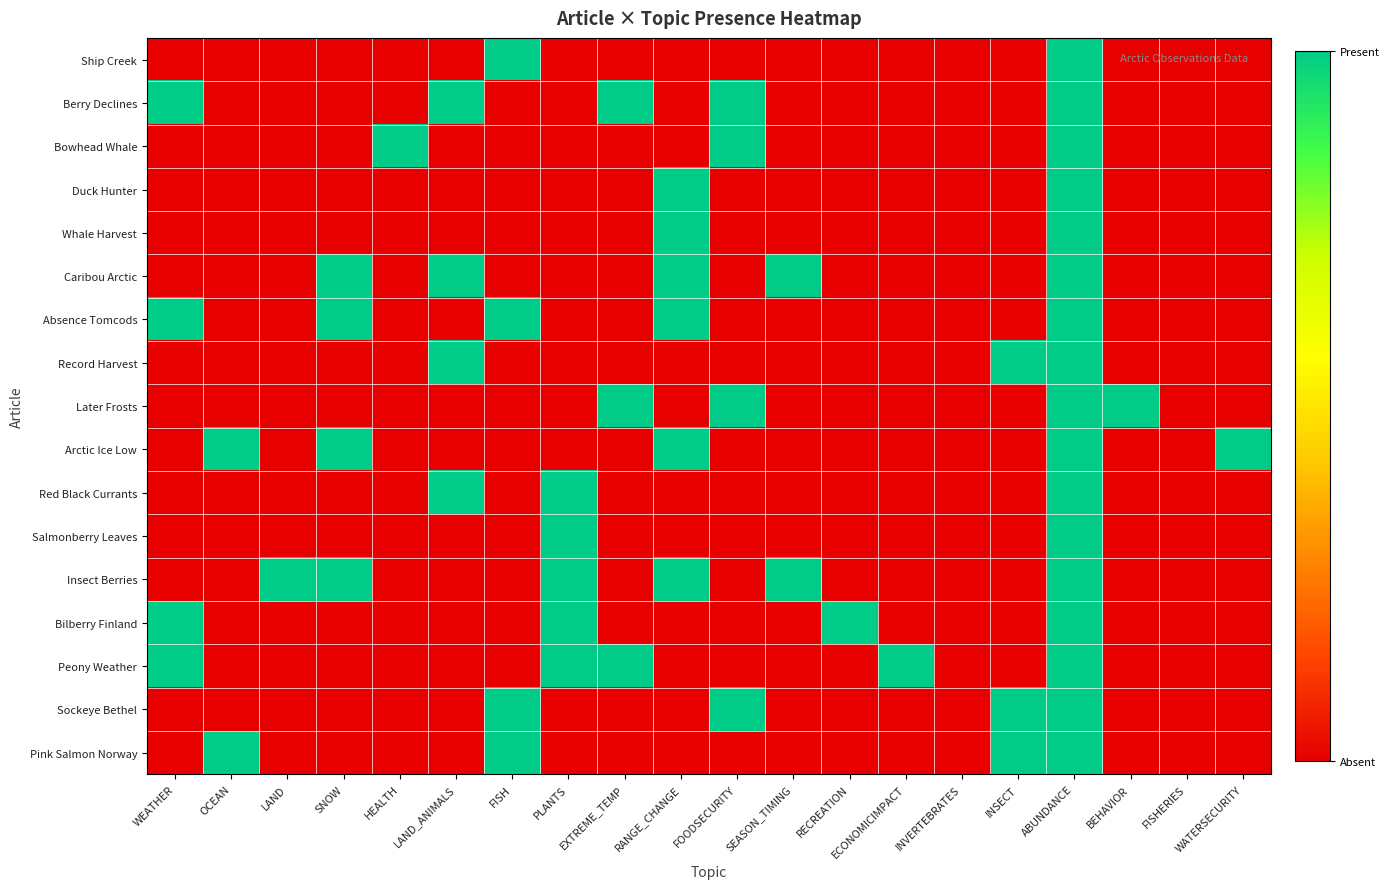

Which category has the highest value across all series?

FISH